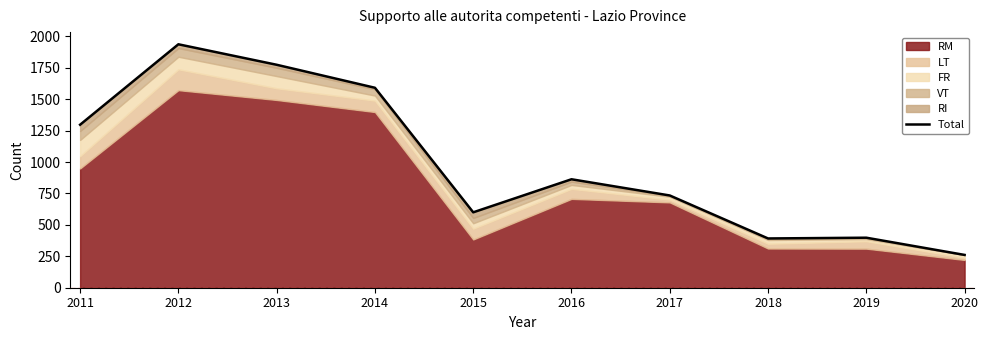

What value does the data have at 2012, to the nearest 10?

1940